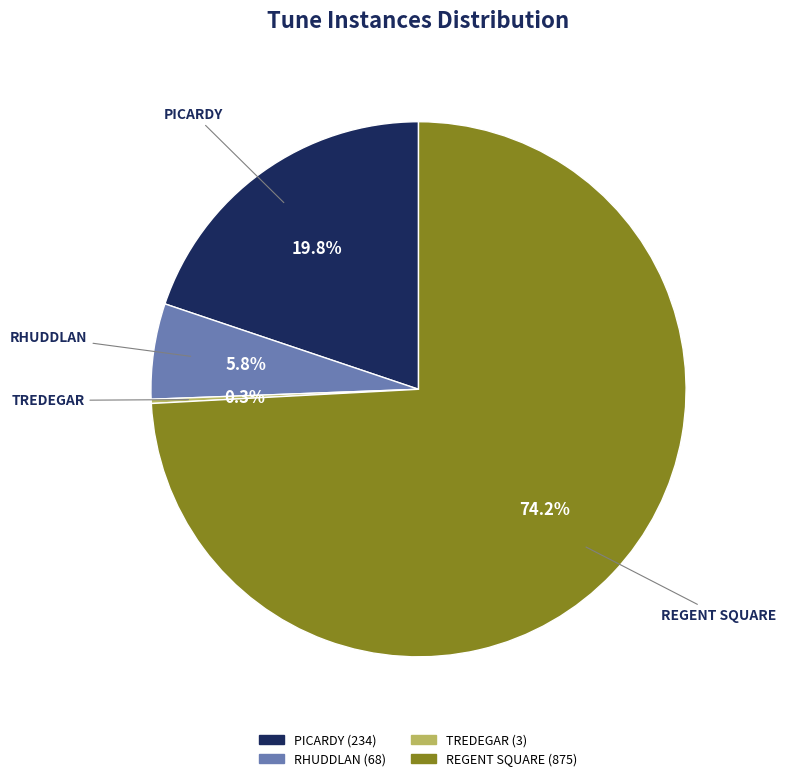

To the nearest percent, what portion does PICARDY represent?

20%